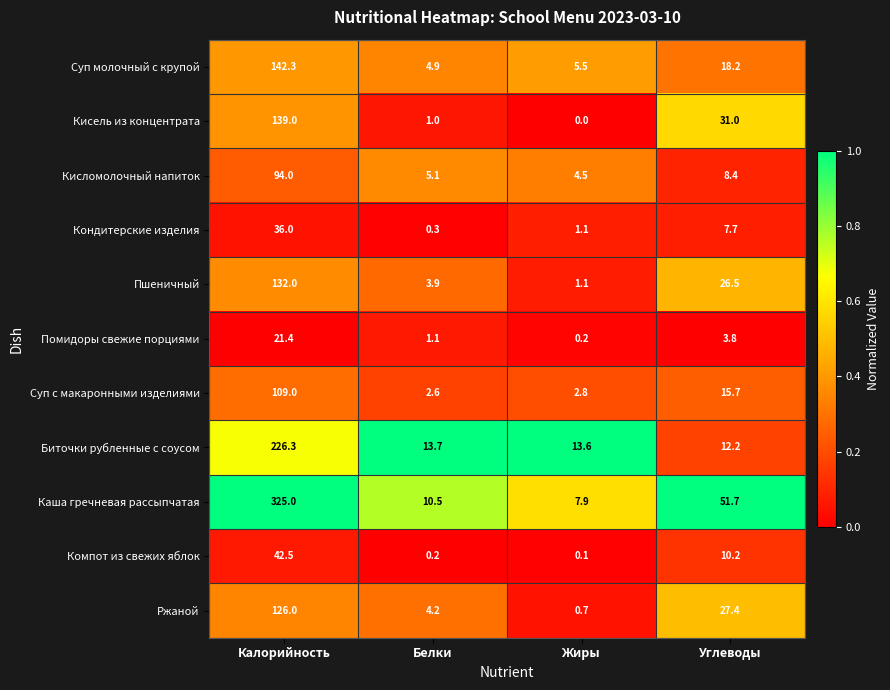

Which series has the widest spread of values?

Каша гречневая рассыпчатая